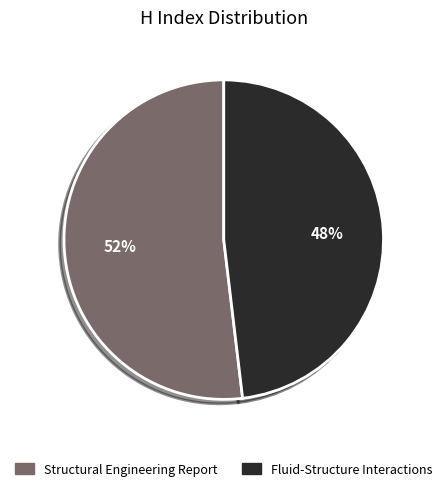

Between Structural Engineering Report and Fluid-Structure Interactions, which is larger?

Structural Engineering Report